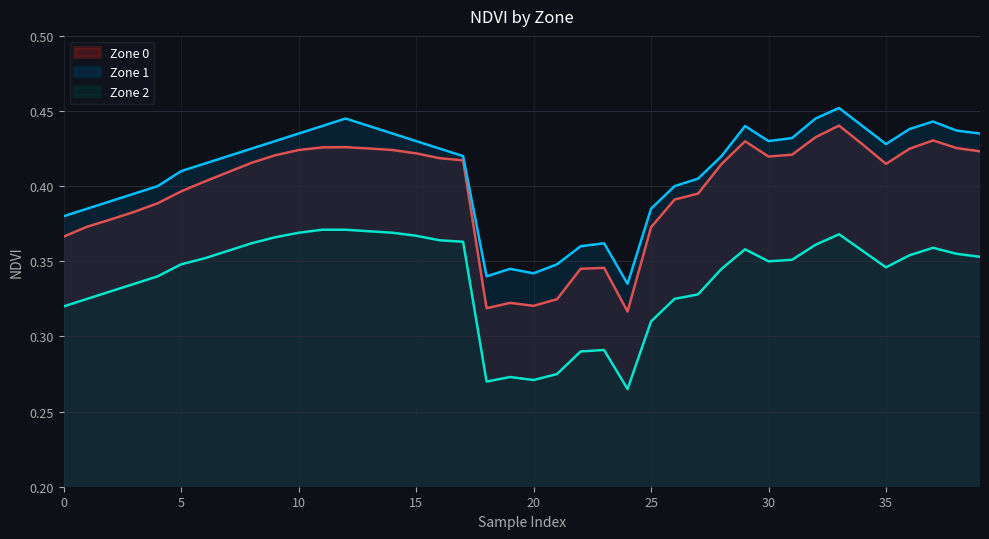

Count the Zone 0 values in the range 0 to 1.

40